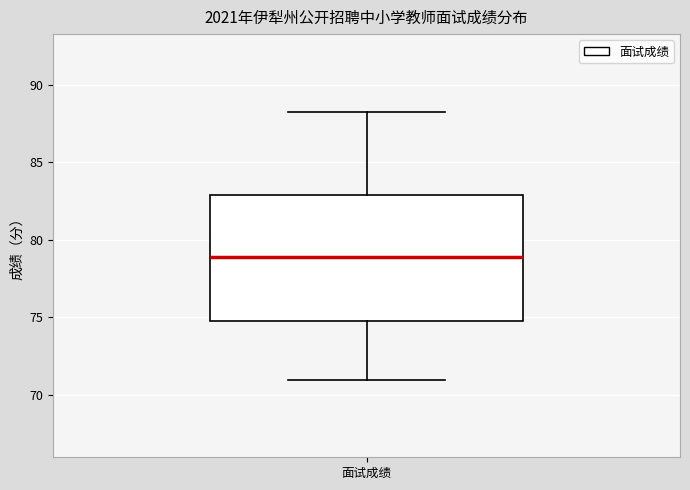

Transcribe this box plot: give where the median line is, the range the box spans, and where the two whiskers end, as read against the y-axis. The values are not printed on the chart, so give them approximately, as read against the axis.

median 79.0, box 75.0 to 83.0, whiskers 71.0 to 88.5